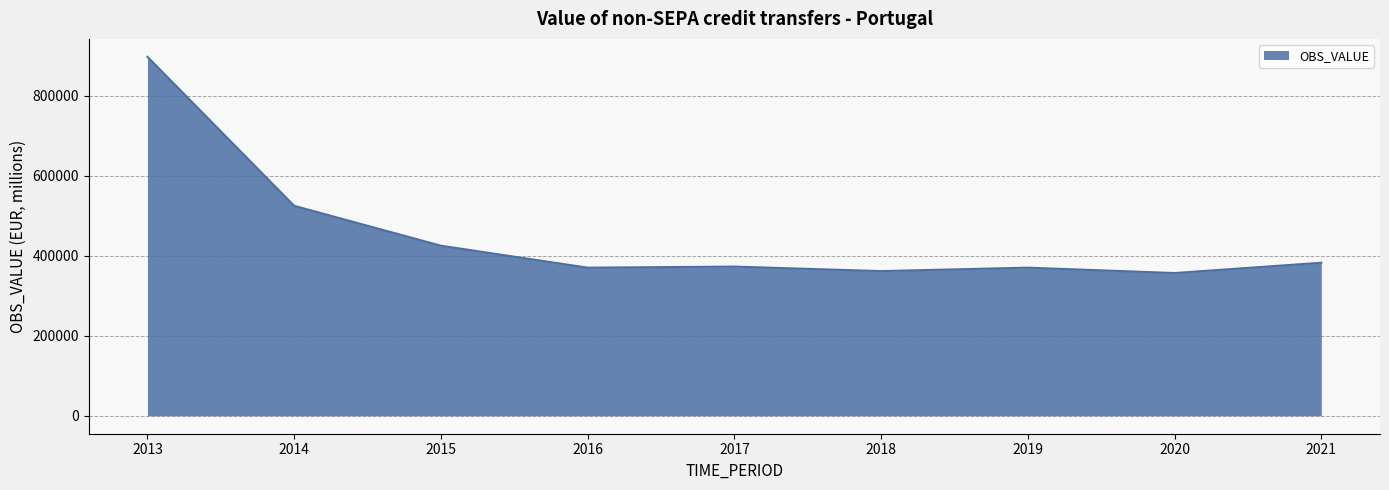

What is the minimum value shown in the chart?

356824.7